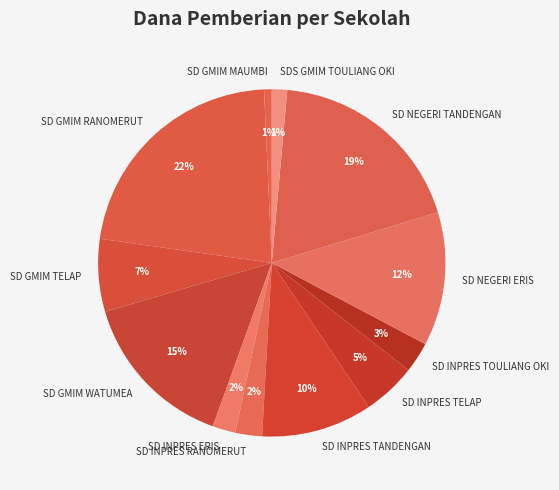

To the nearest percent, what percentage of the pie is SD INPRES RANOMERUT?

2%